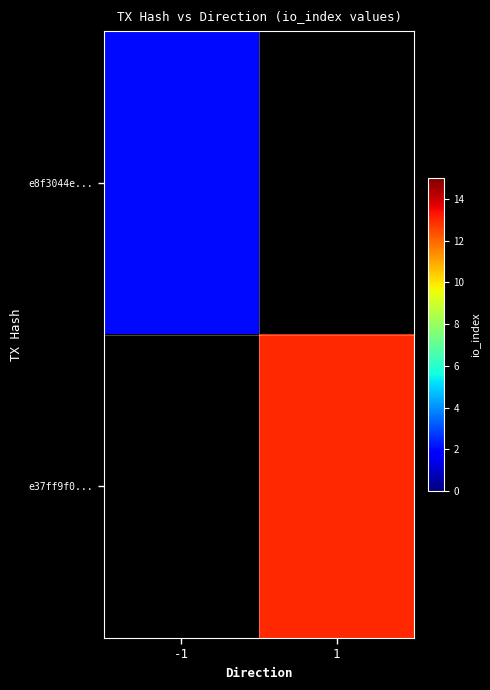

True or false: e37ff9f0... has a value of 2.7 at 1.

False